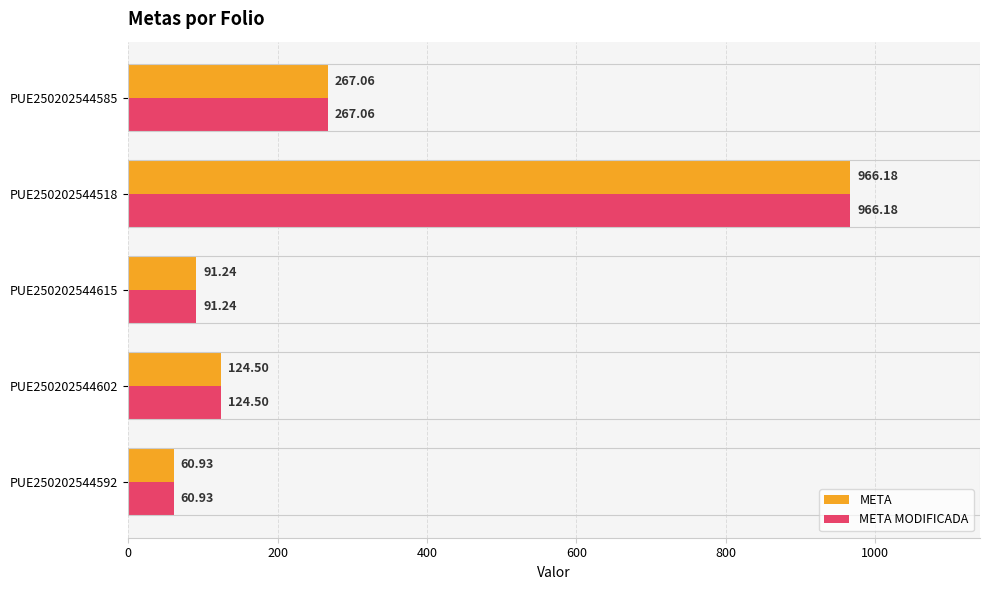

Where is META nearest to the value 513?

PUE250202544585